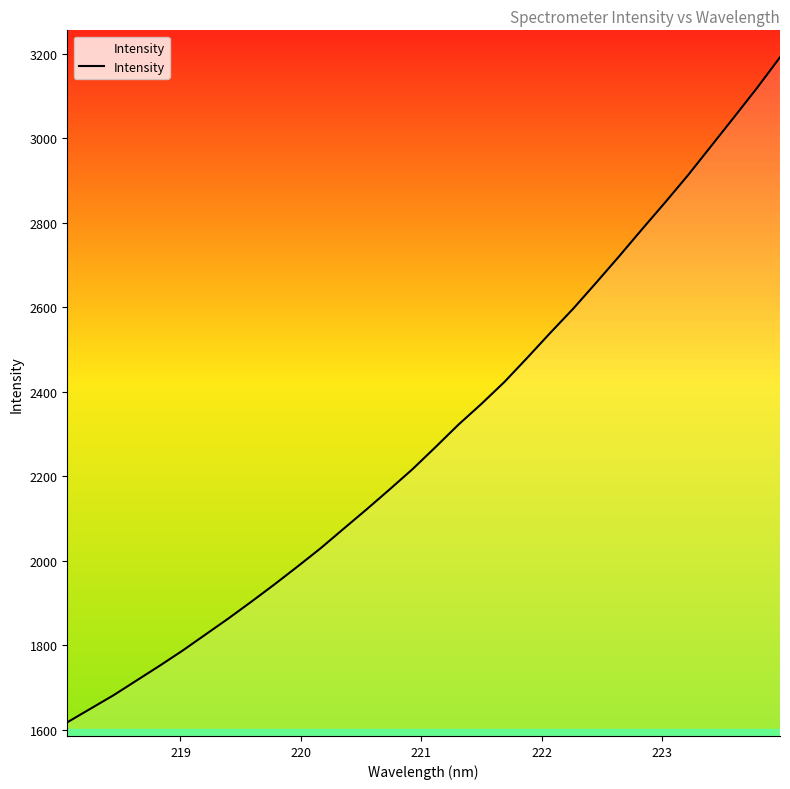

What is the greatest value displayed?

3191.5